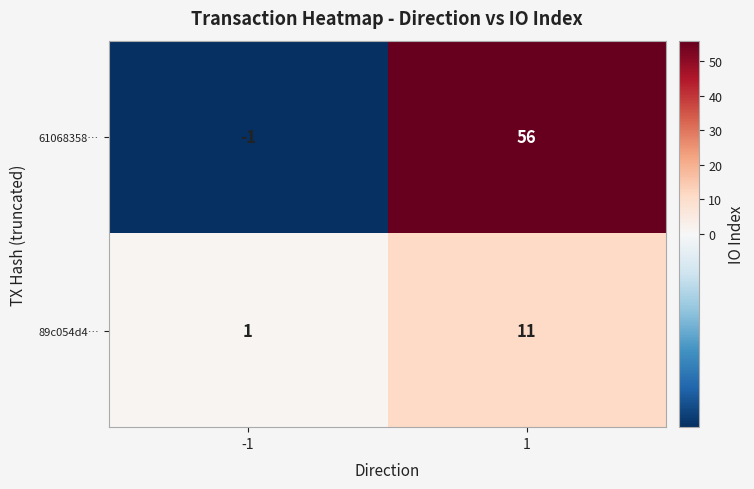

What is the greatest value displayed?

56